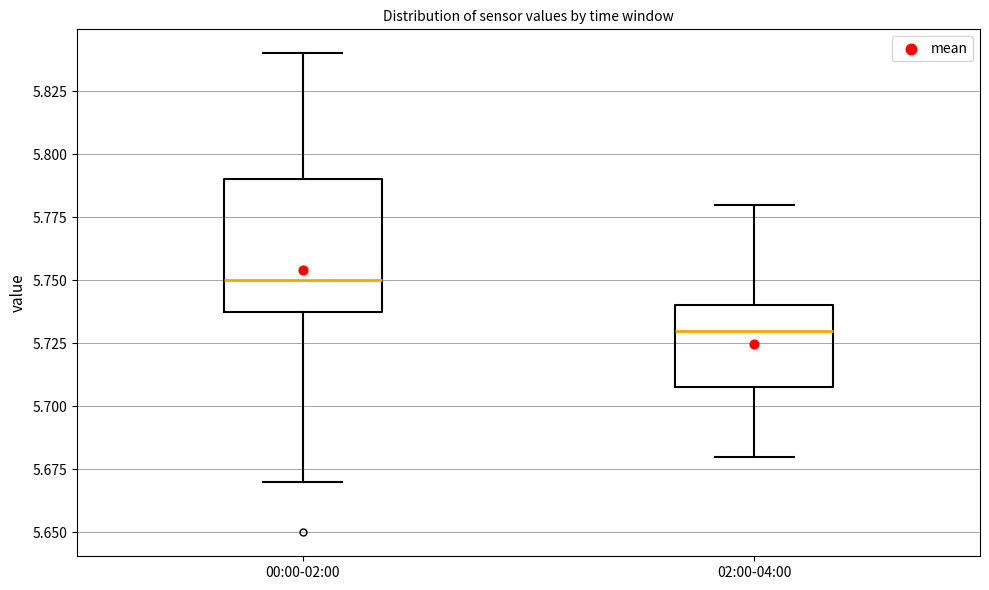

Which box is the tallest, from its lower edge to its upper edge?

00:00-02:00